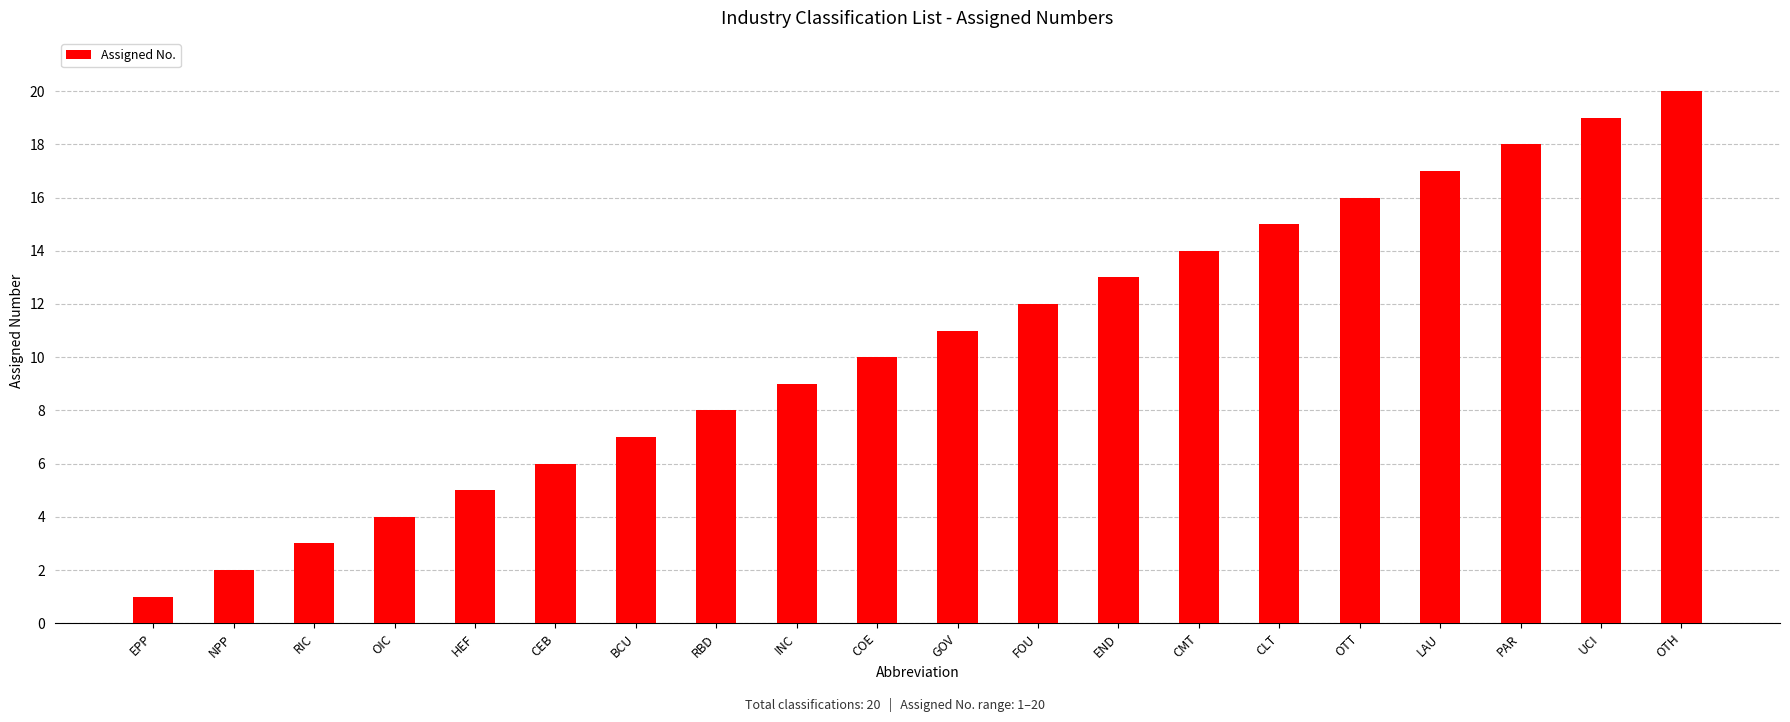

List the labels in order of value, smallest first.

EPP, NPP, RIC, OIC, HEF, CEB, BCU, RBD, INC, COE, GOV, FOU, END, CMT, CLT, OTT, LAU, PAR, UCI, OTH